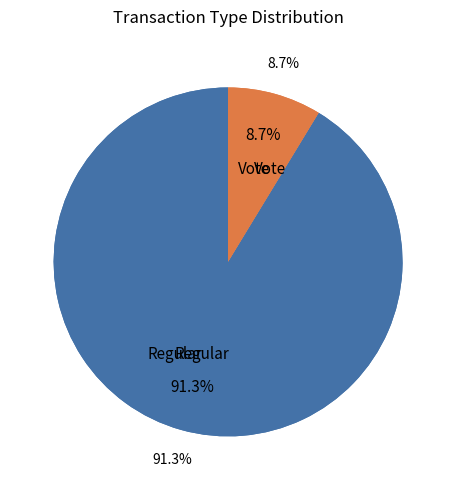

To the nearest percent, what portion does Vote represent?

9%